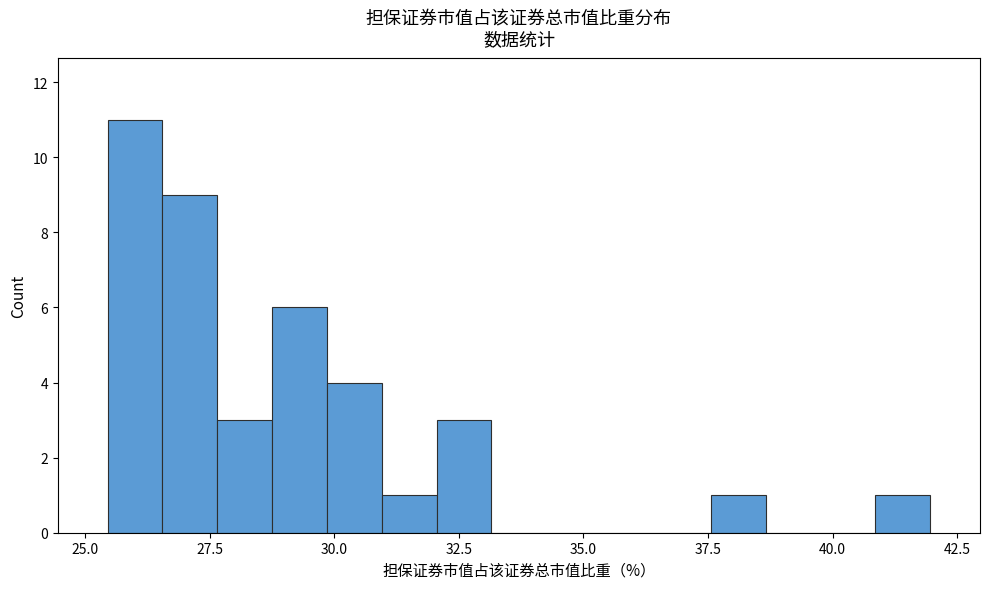

Around what value on the x-axis is the tallest bar? Give the approximate position of its centre, as read against the axis.

26.0